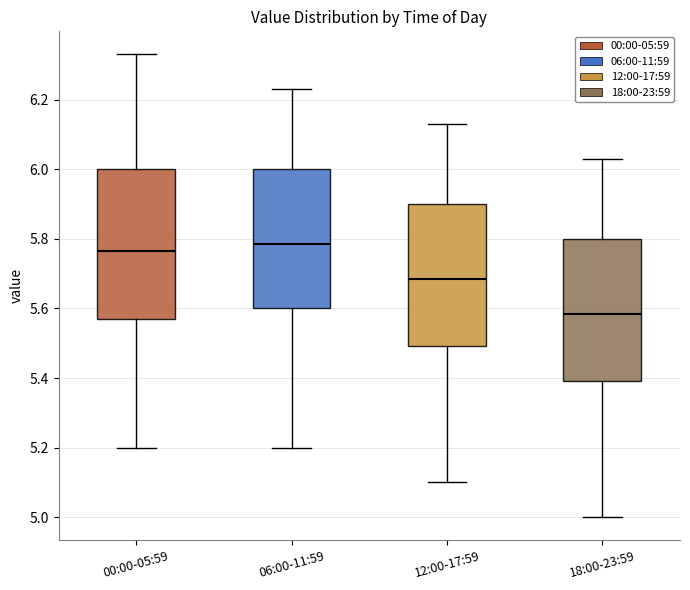

Where does the upper whisker of the box for 18:00-23:59 end on the y-axis? The values are not printed on the chart, so give them approximately, as read against the axis.

6.04